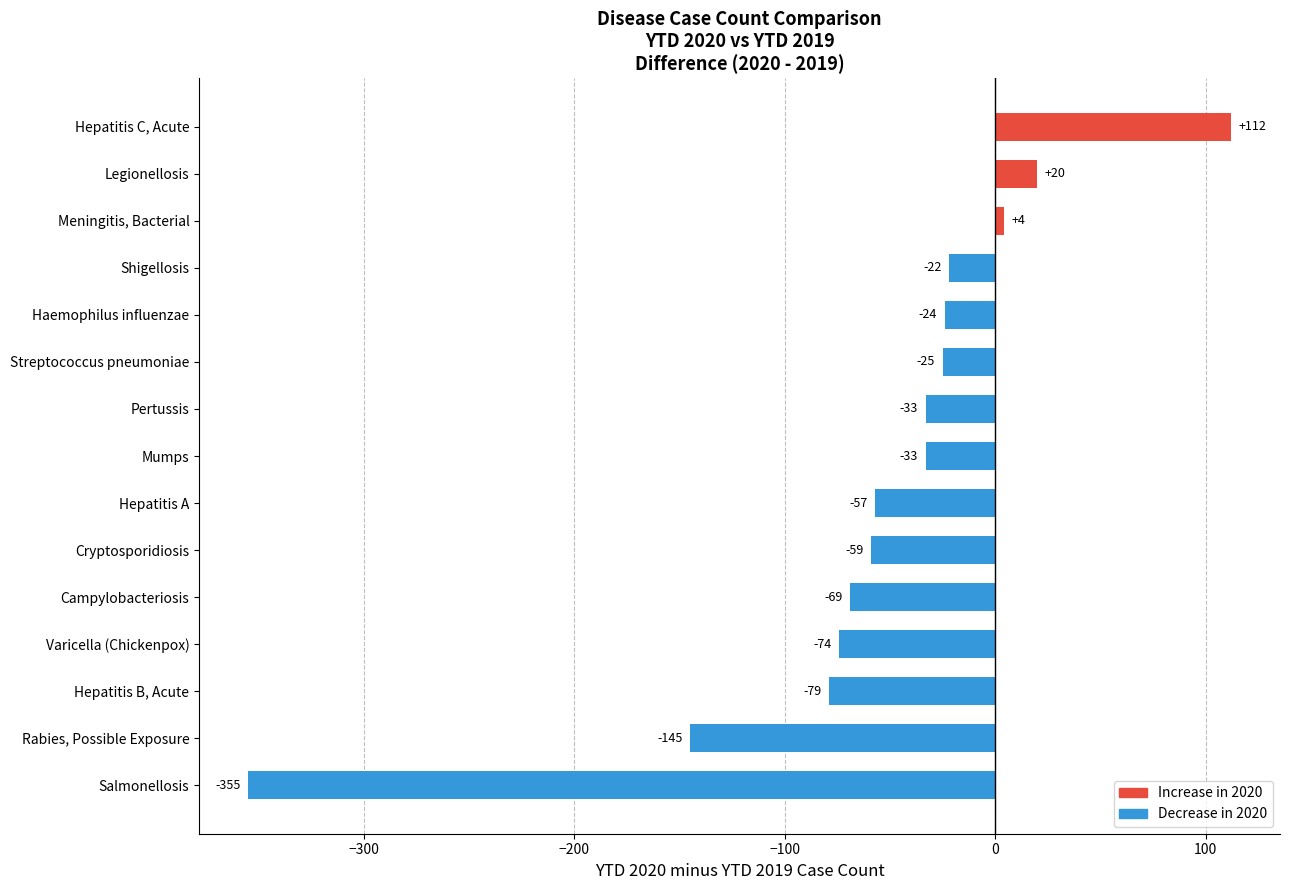

What is the average value?

-56